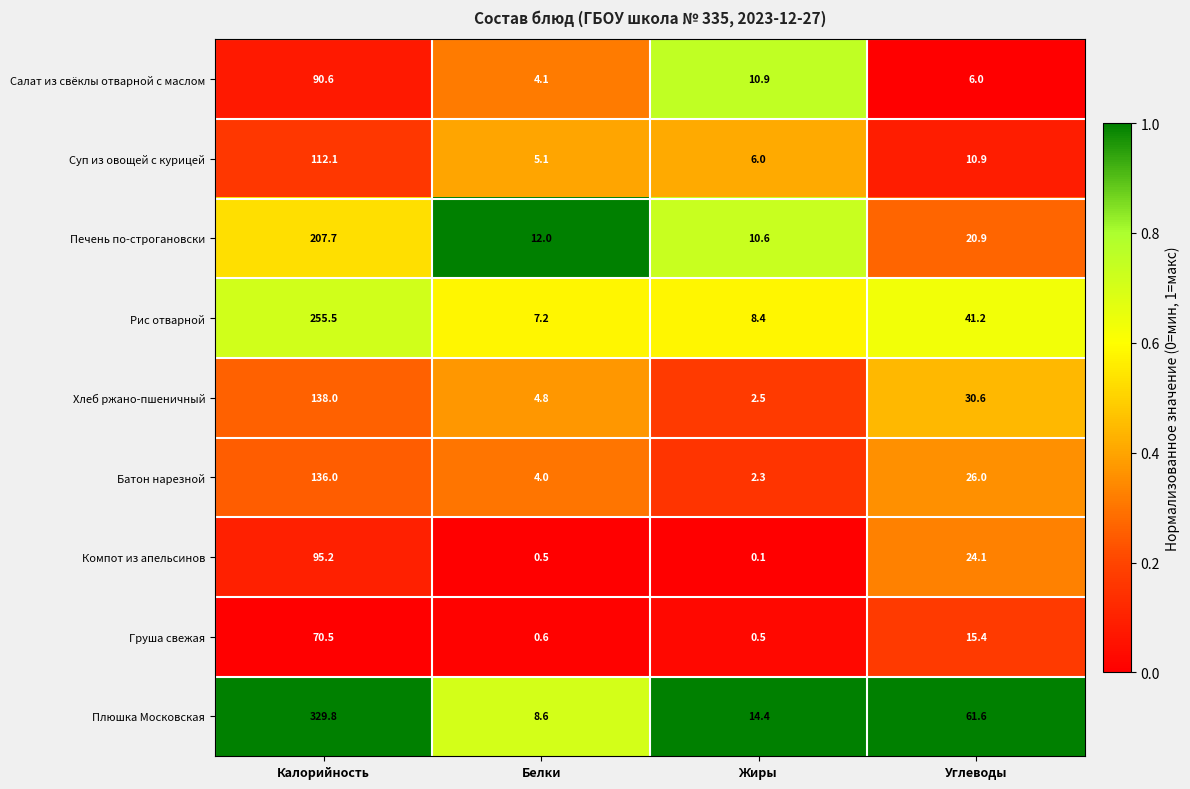

At which label is Салат из свёклы отварной с маслом closest to 47?

Жиры